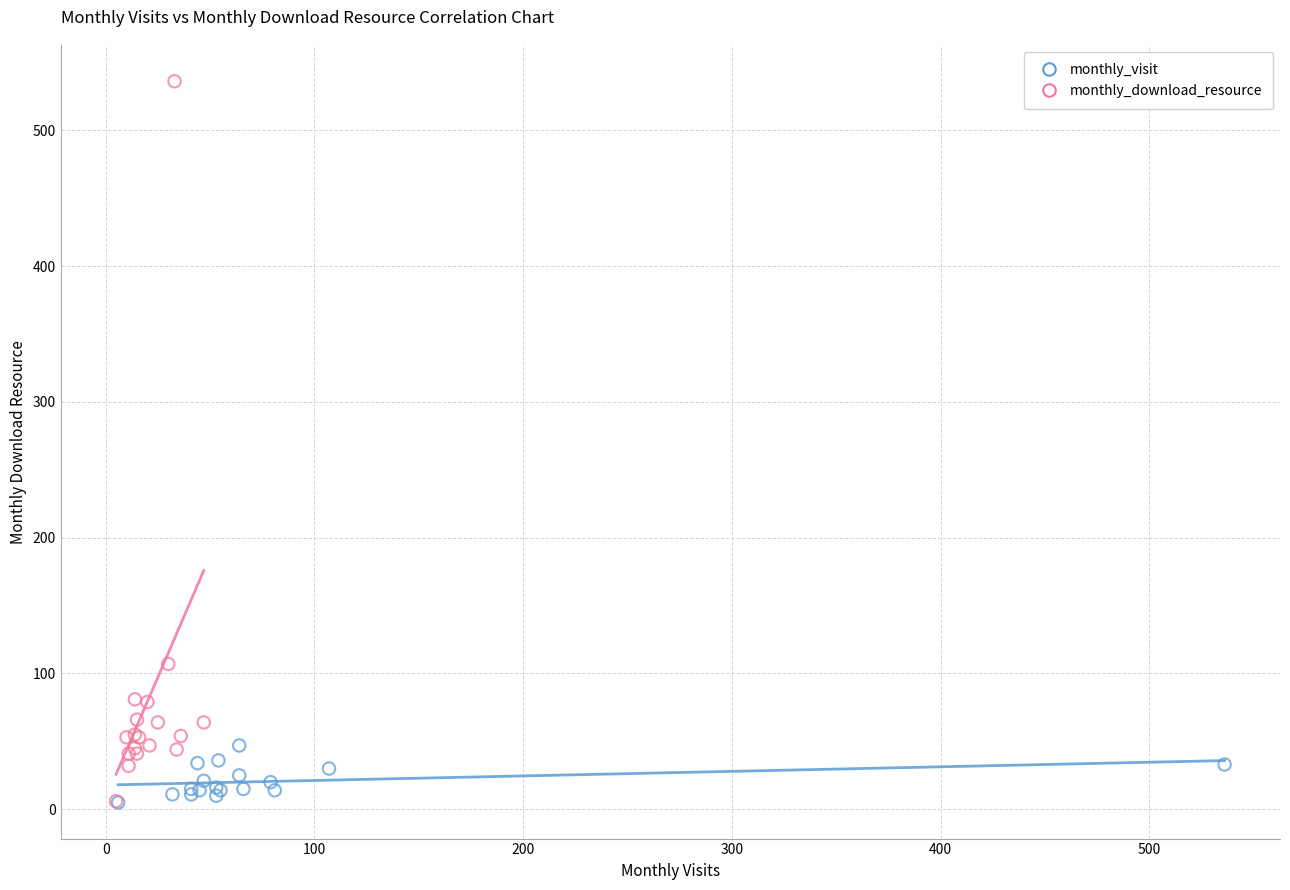

What are all the series names shown in the legend?

monthly_visit, monthly_download_resource